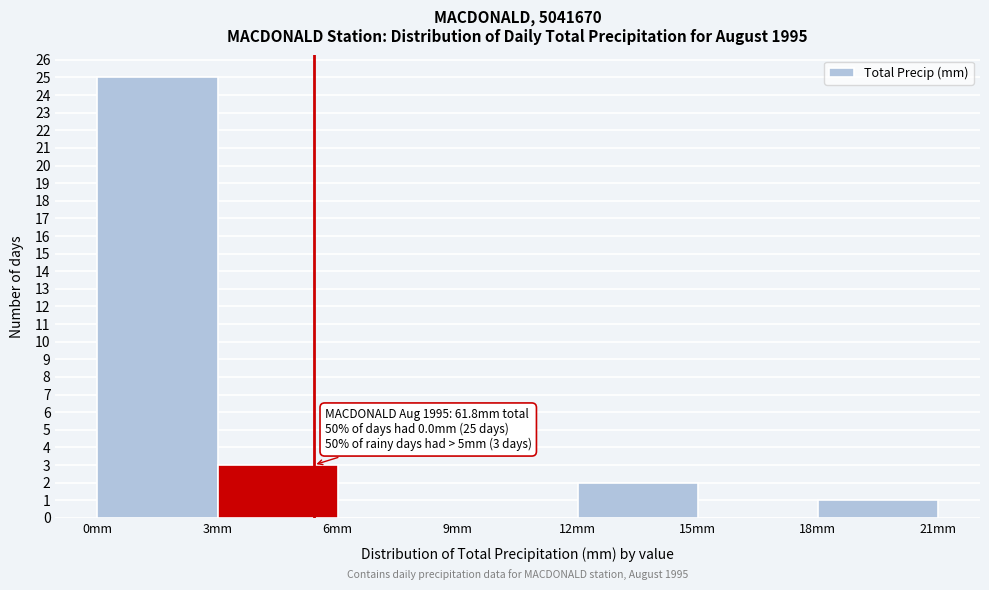

Which range on the x-axis has the tallest bar?

0 to 3